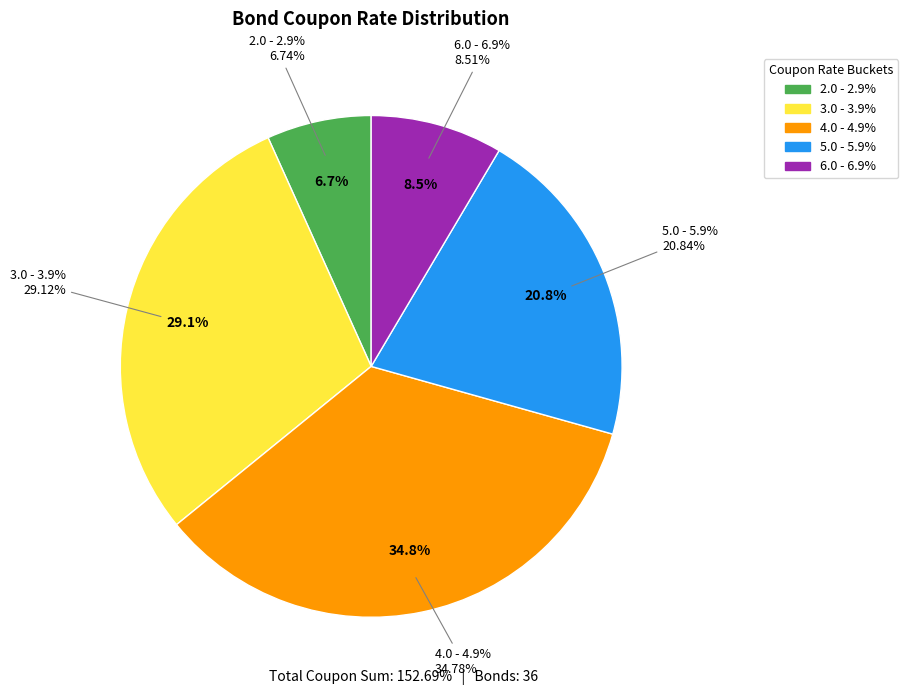

Is there a majority slice in this chart?

No